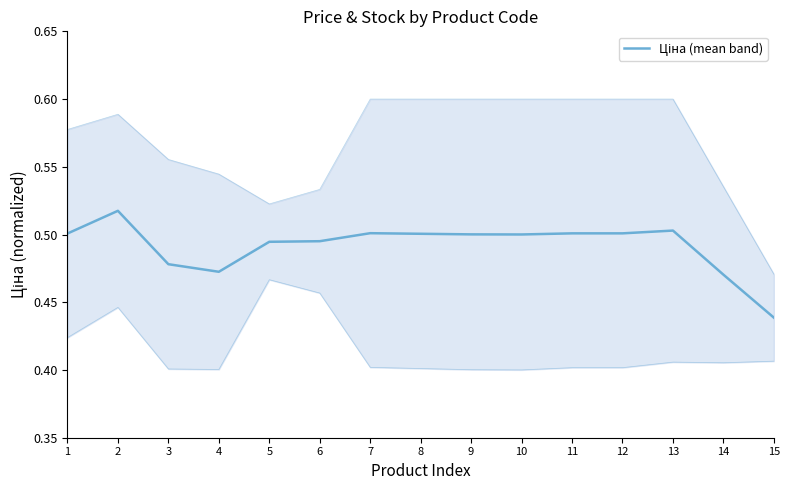

Where is the first local maximum?

2